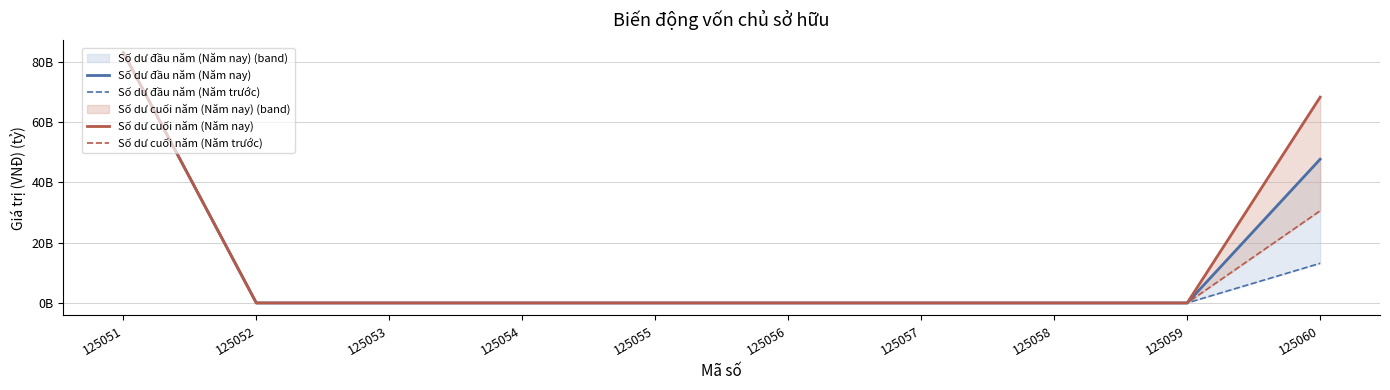

Is the value of Số dư đầu năm (Năm trước) at 125057 greater than the value of Số dư cuối năm (Năm trước) at 125057?

No